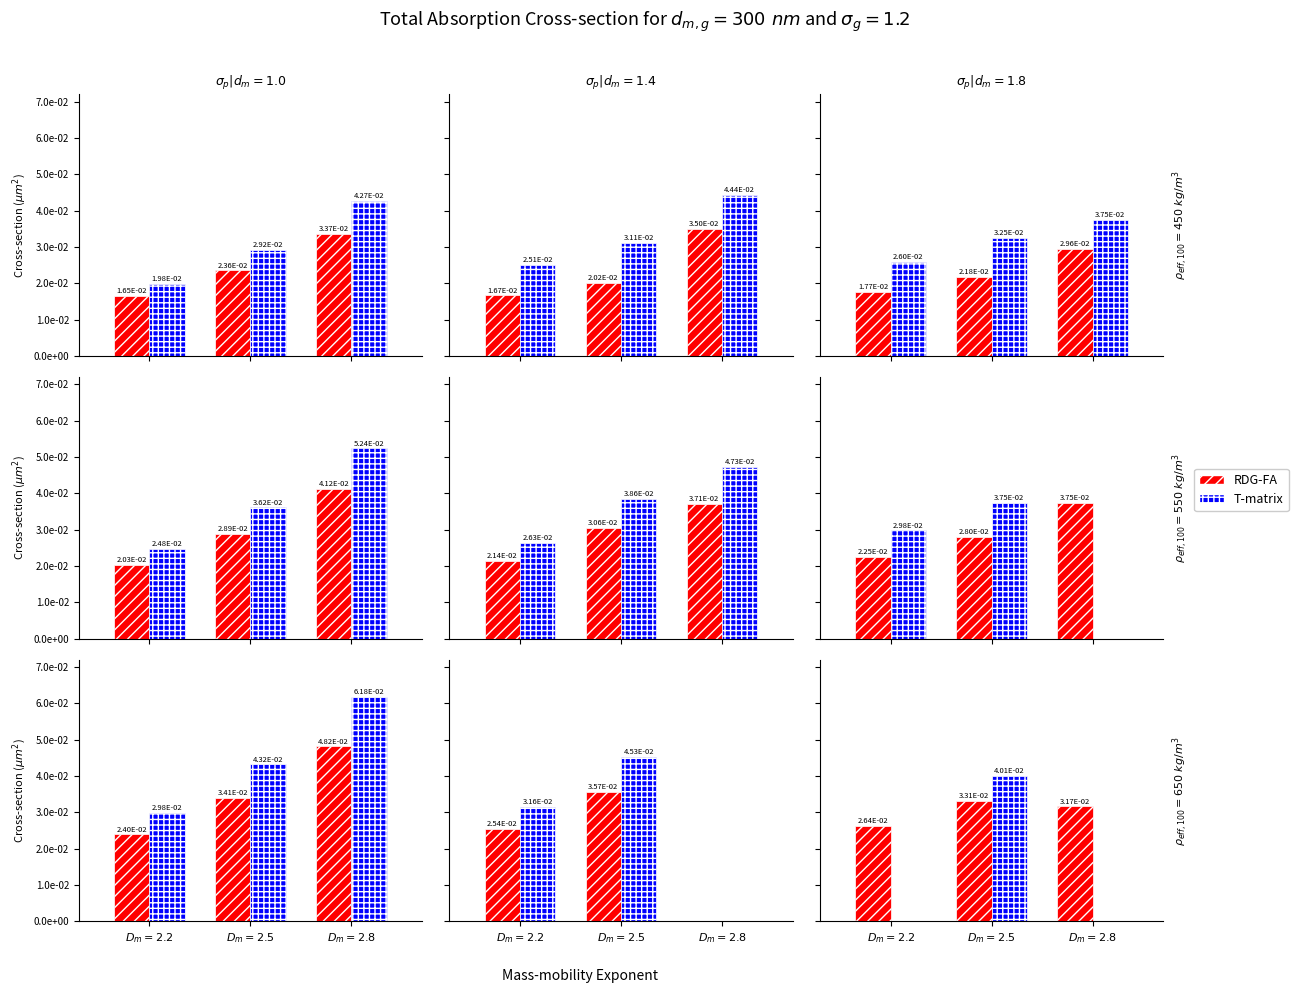

The value of RDG-FA at $D_m=2.5$ is 0.0. True or false?

False